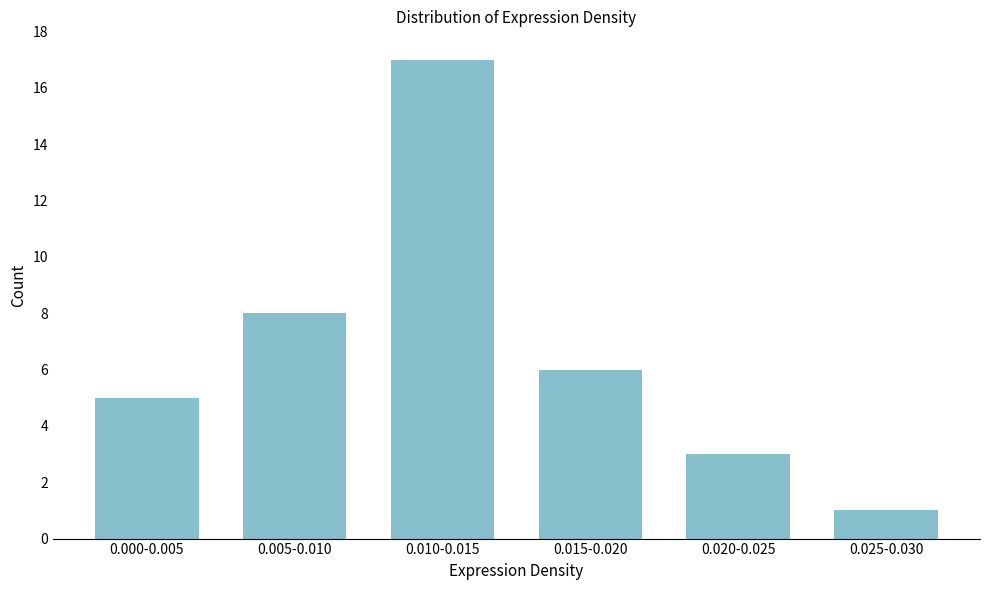

Reading left to right, what are all the values shown in this chart?

5	8	17	6	3	1